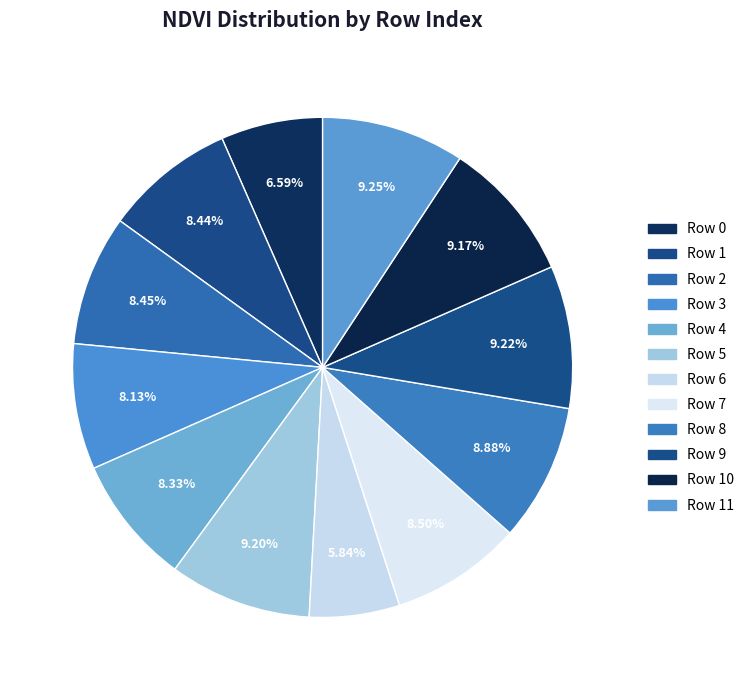

Count the number of slices in the pie.

12